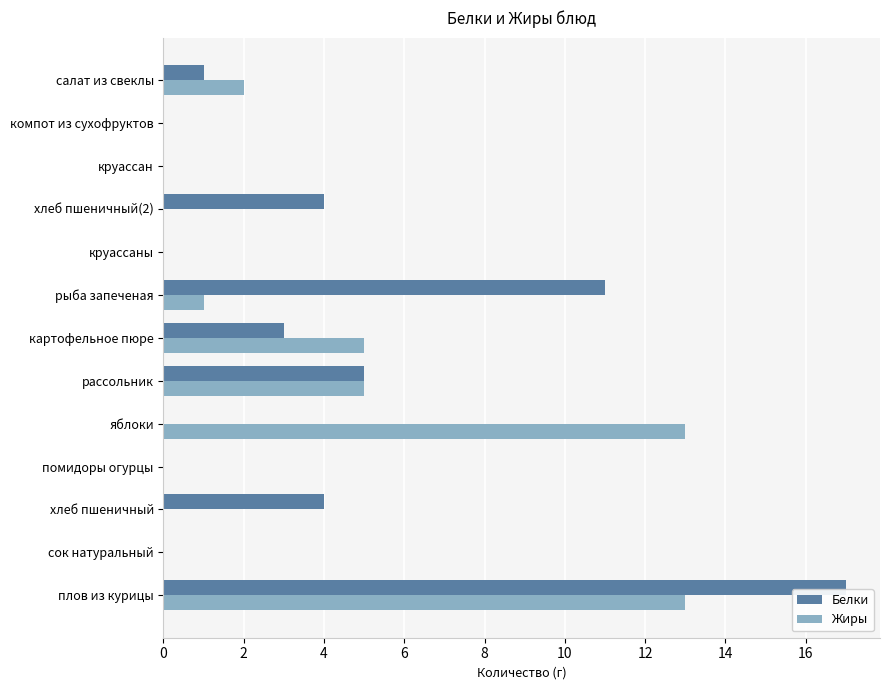

Count the number of data series in this chart.

2